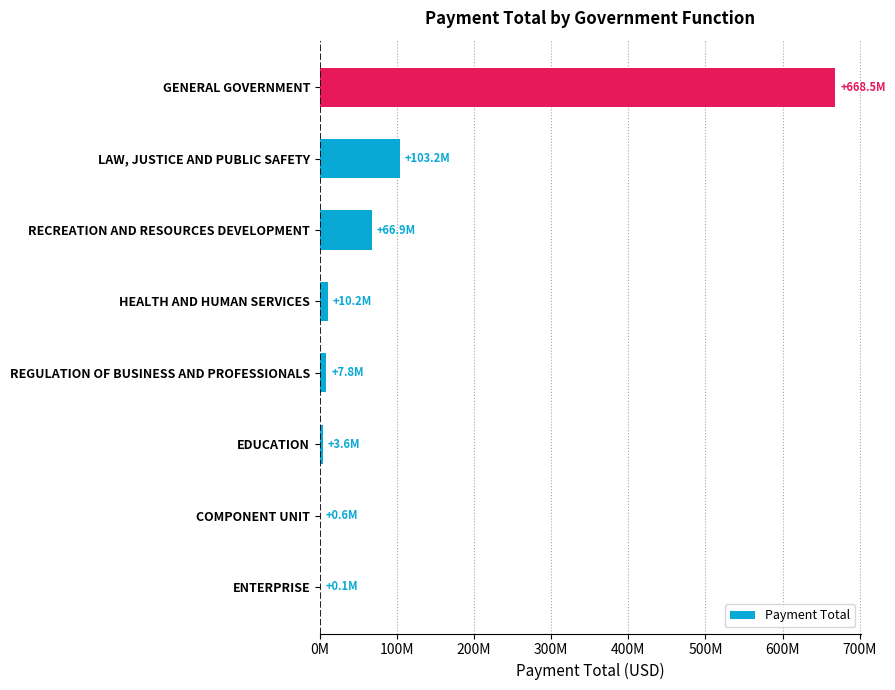

Count the number of values greater than 10210677.

4